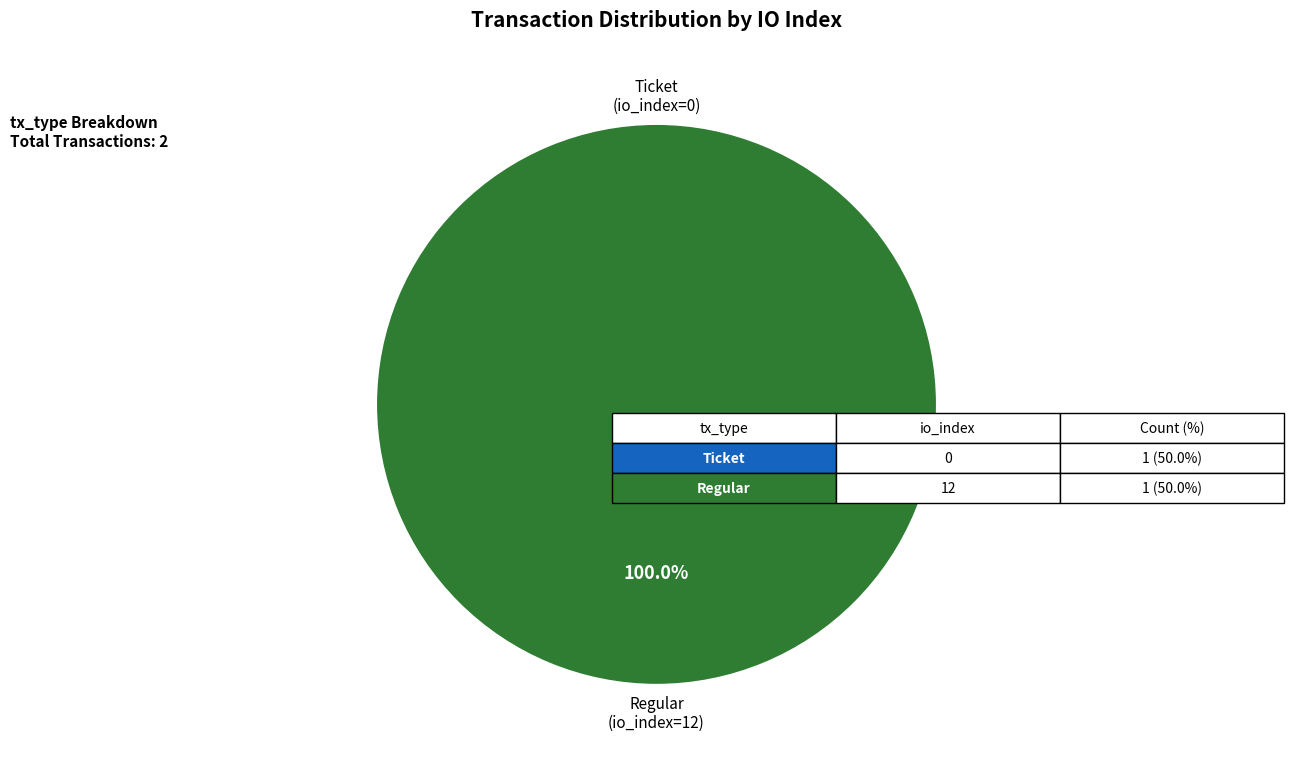

To the nearest percent, what is the average slice percentage?

50%